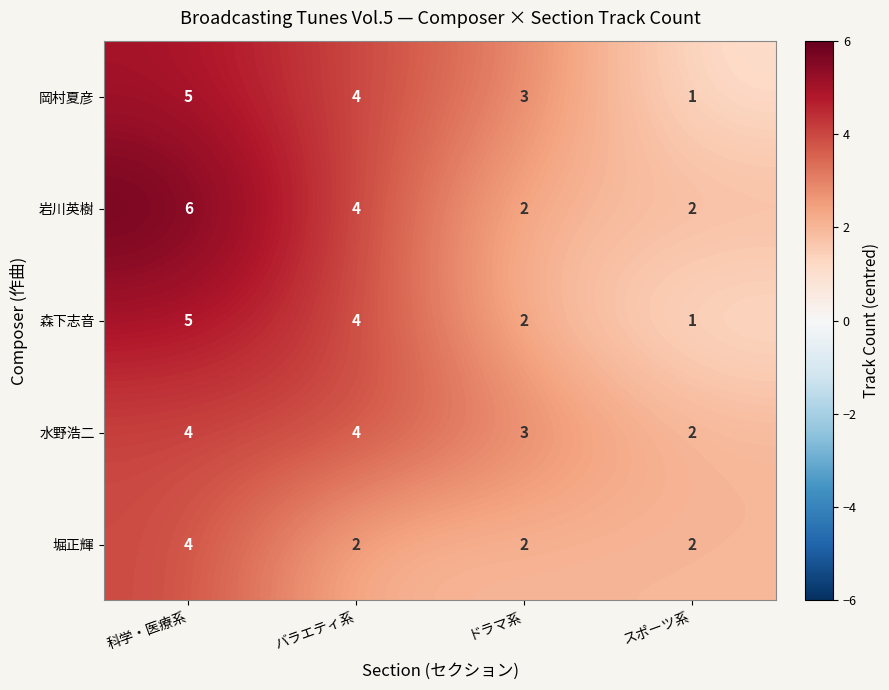

How many categories are shown in the chart?

4